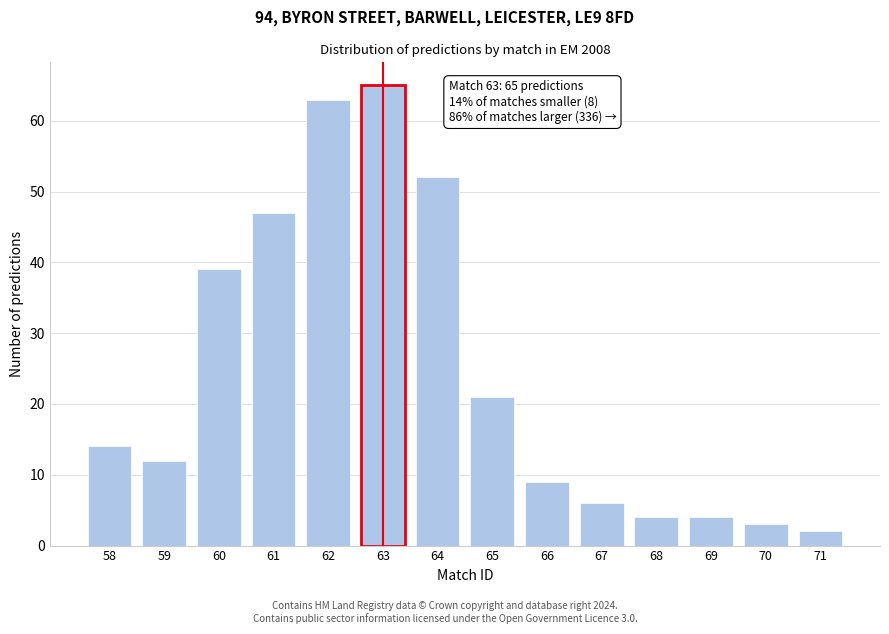

Reading left to right, what are all the values shown in this chart?

14	12	39	47	63	65	52	21	9	6	4	4	3	2